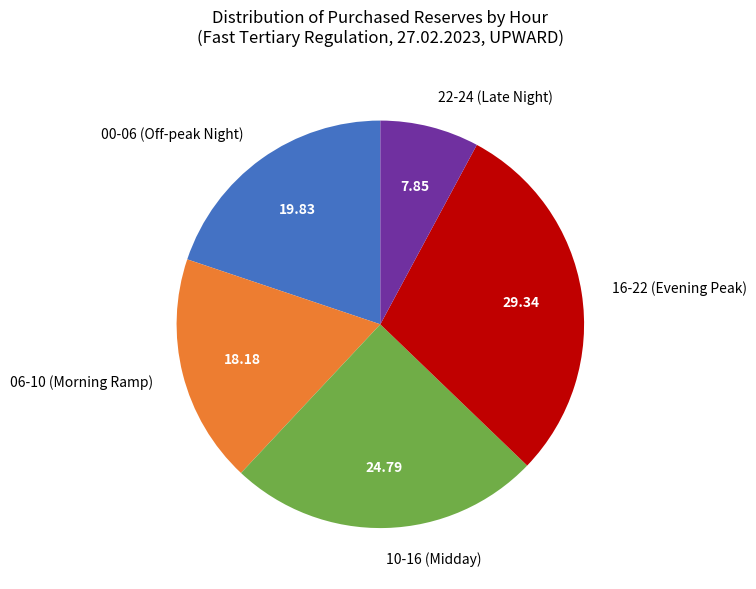

Between 00-06 (Off-peak Night) and 06-10 (Morning Ramp), which is larger?

00-06 (Off-peak Night)